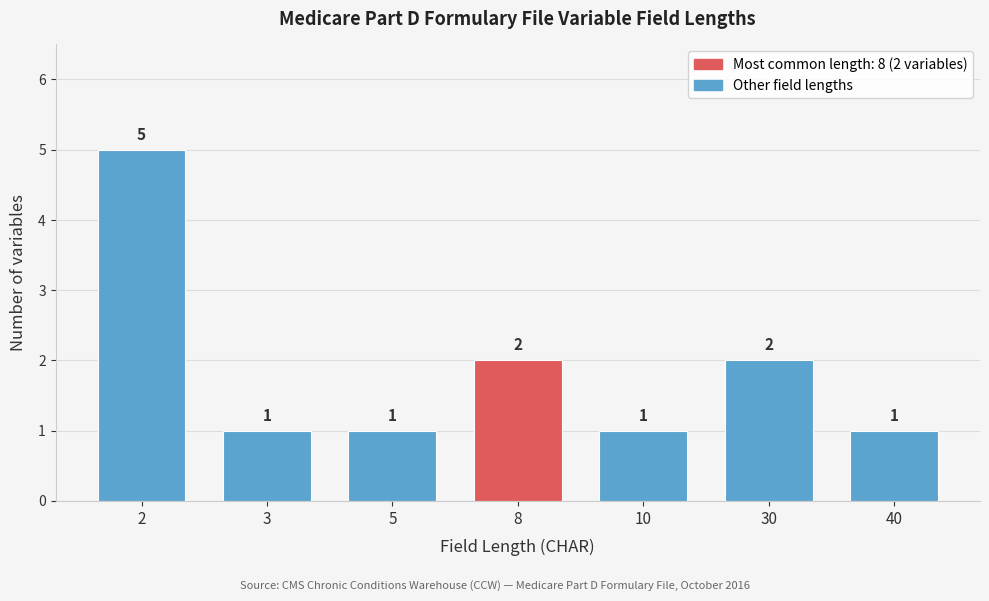

Reading right to left, extract all data points from this chart.

40=1	30=2	10=1	8=2	5=1	3=1	2=5